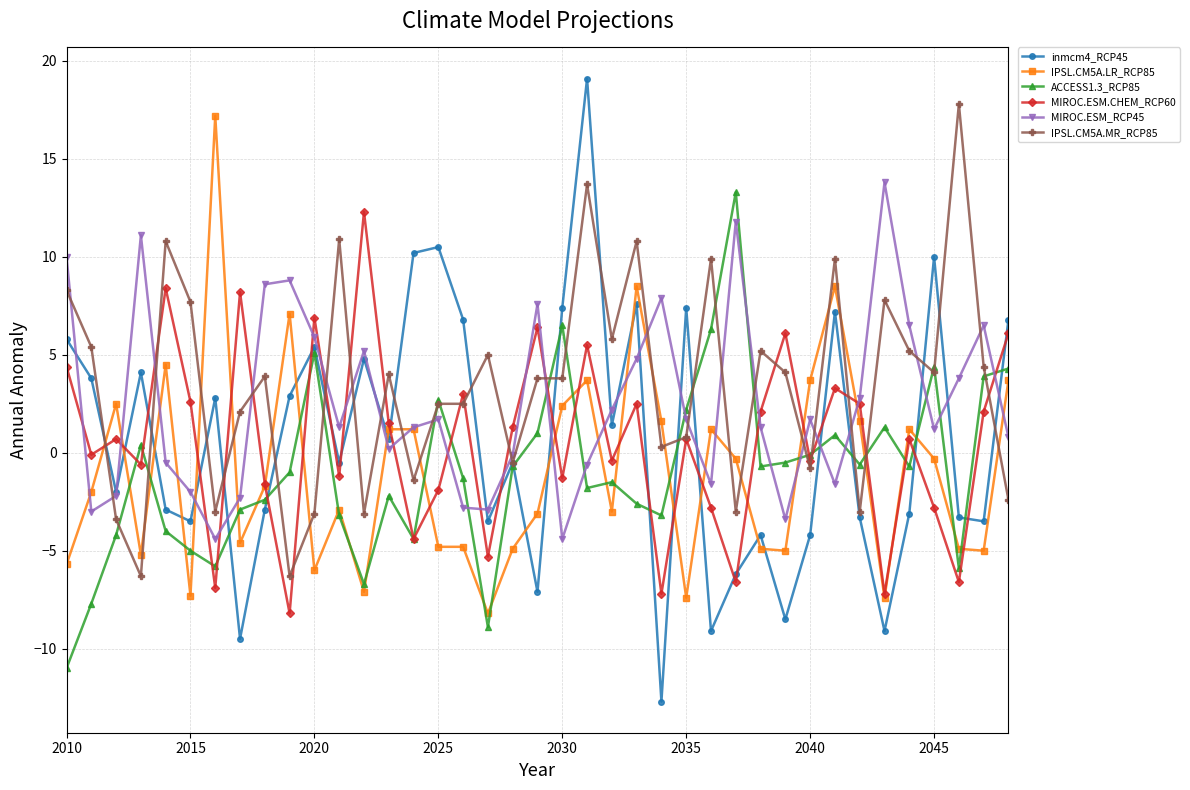

How many series are shown in this chart?

6